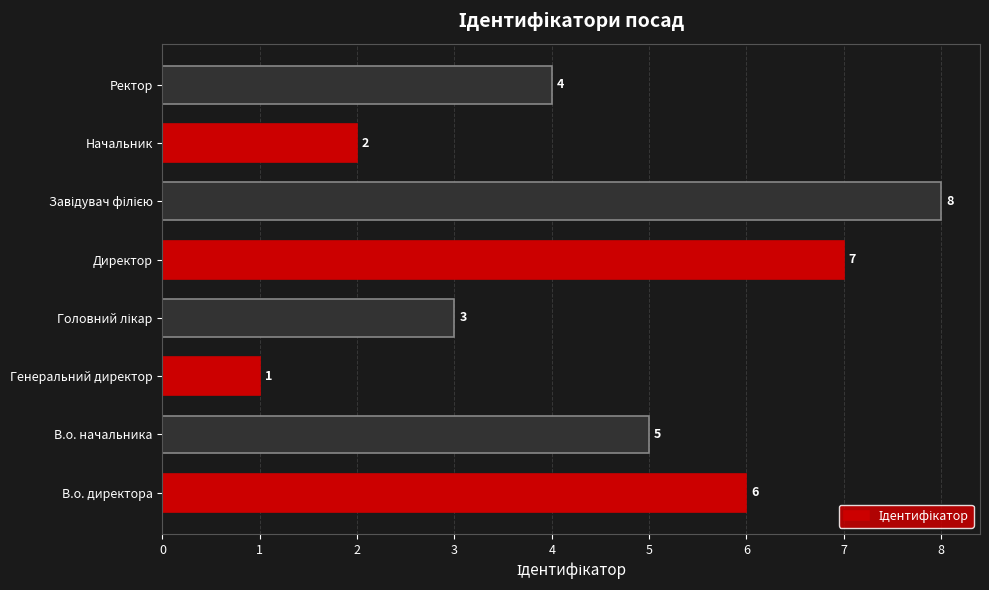

What is the change in value from В.о. начальника to Генеральний директор?

-4